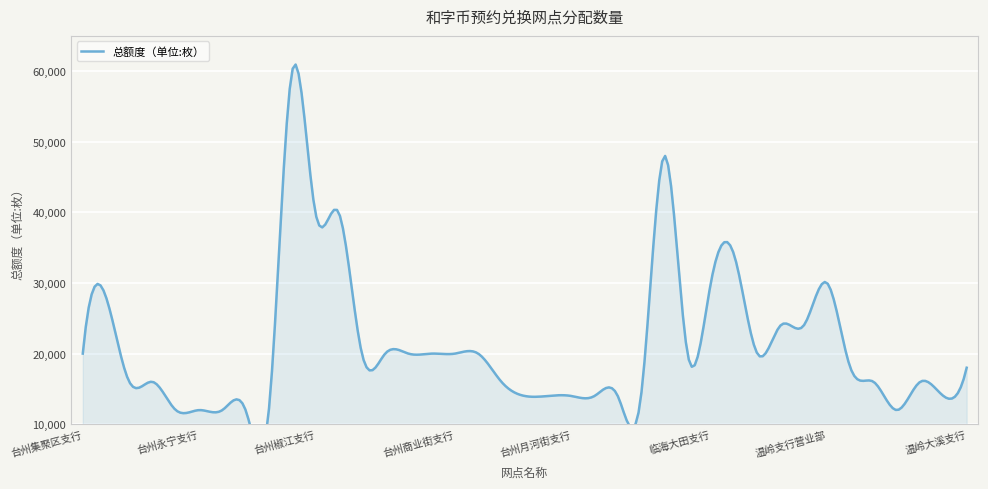

What is the maximum value shown in the chart?

60000